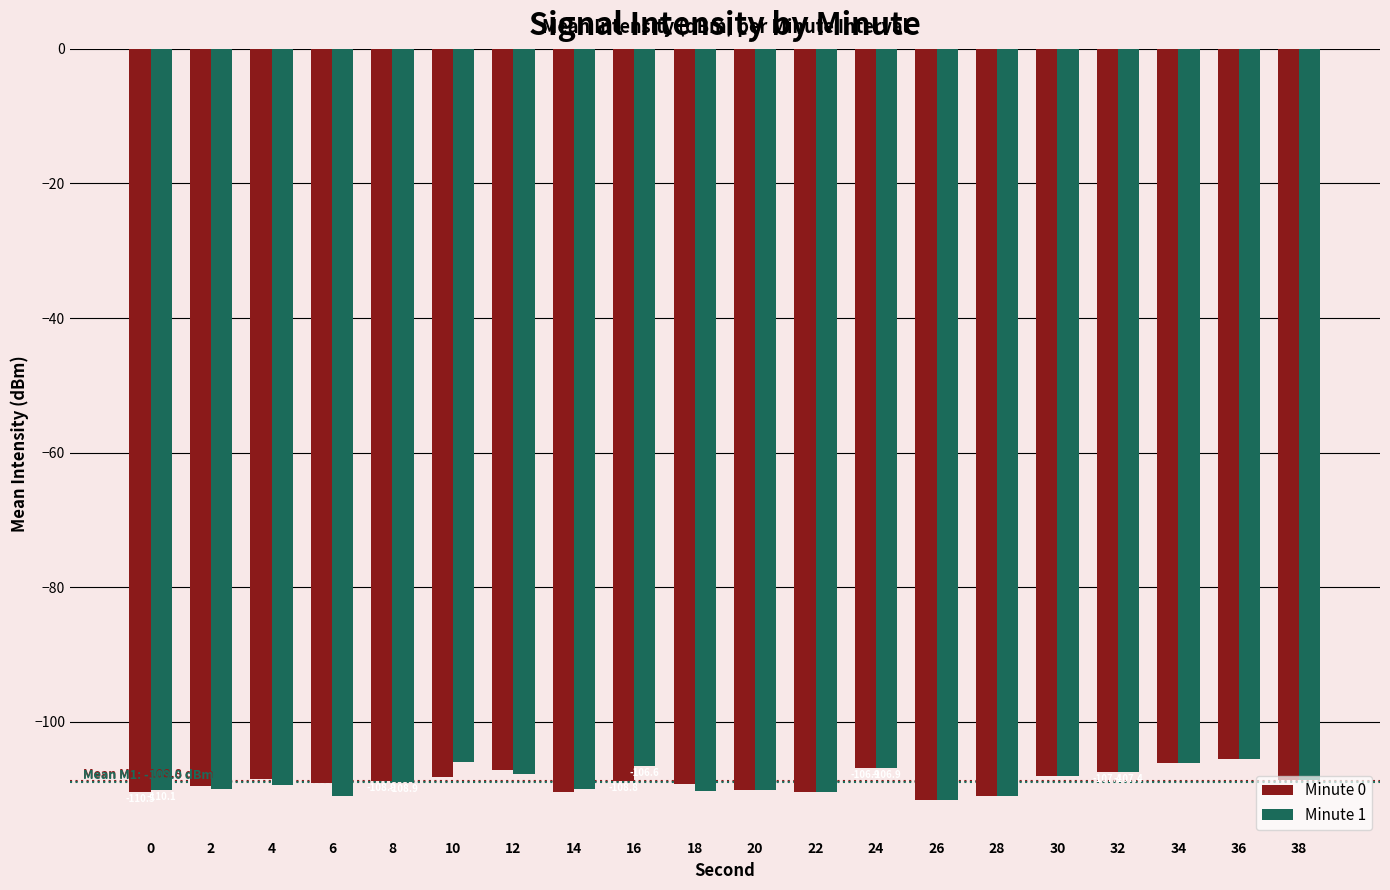

What is the greatest value displayed?

-105.6